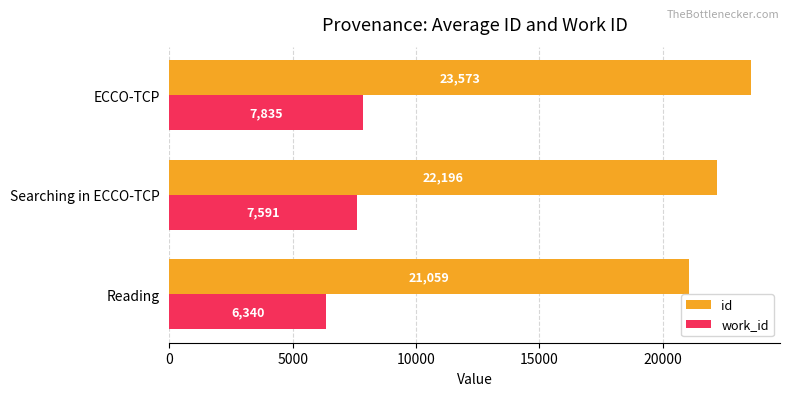

List the labels in order of id value, largest first.

ECCO-TCP, Searching in ECCO-TCP, Reading